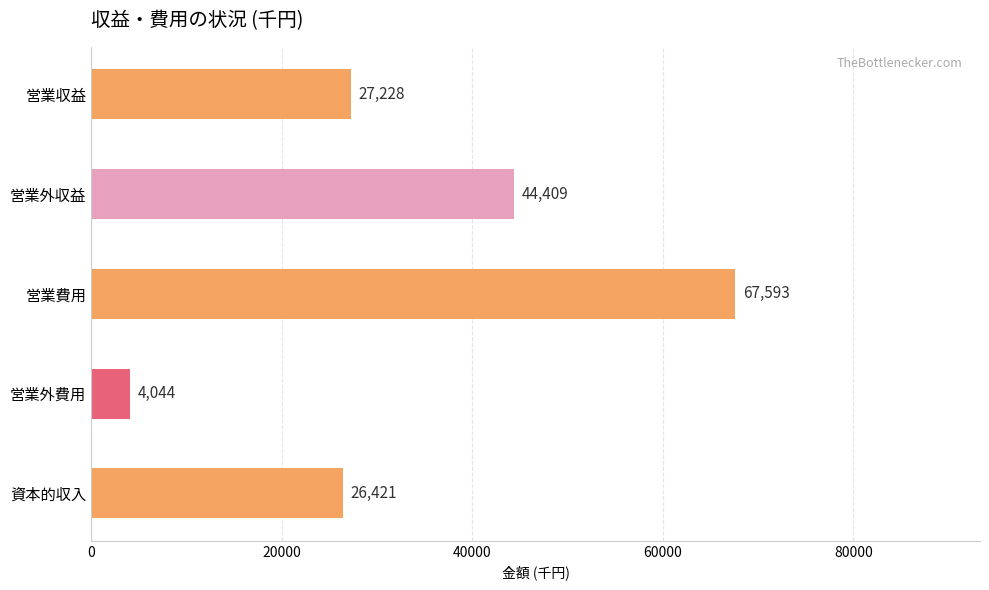

Does the chart contain any negative values?

No